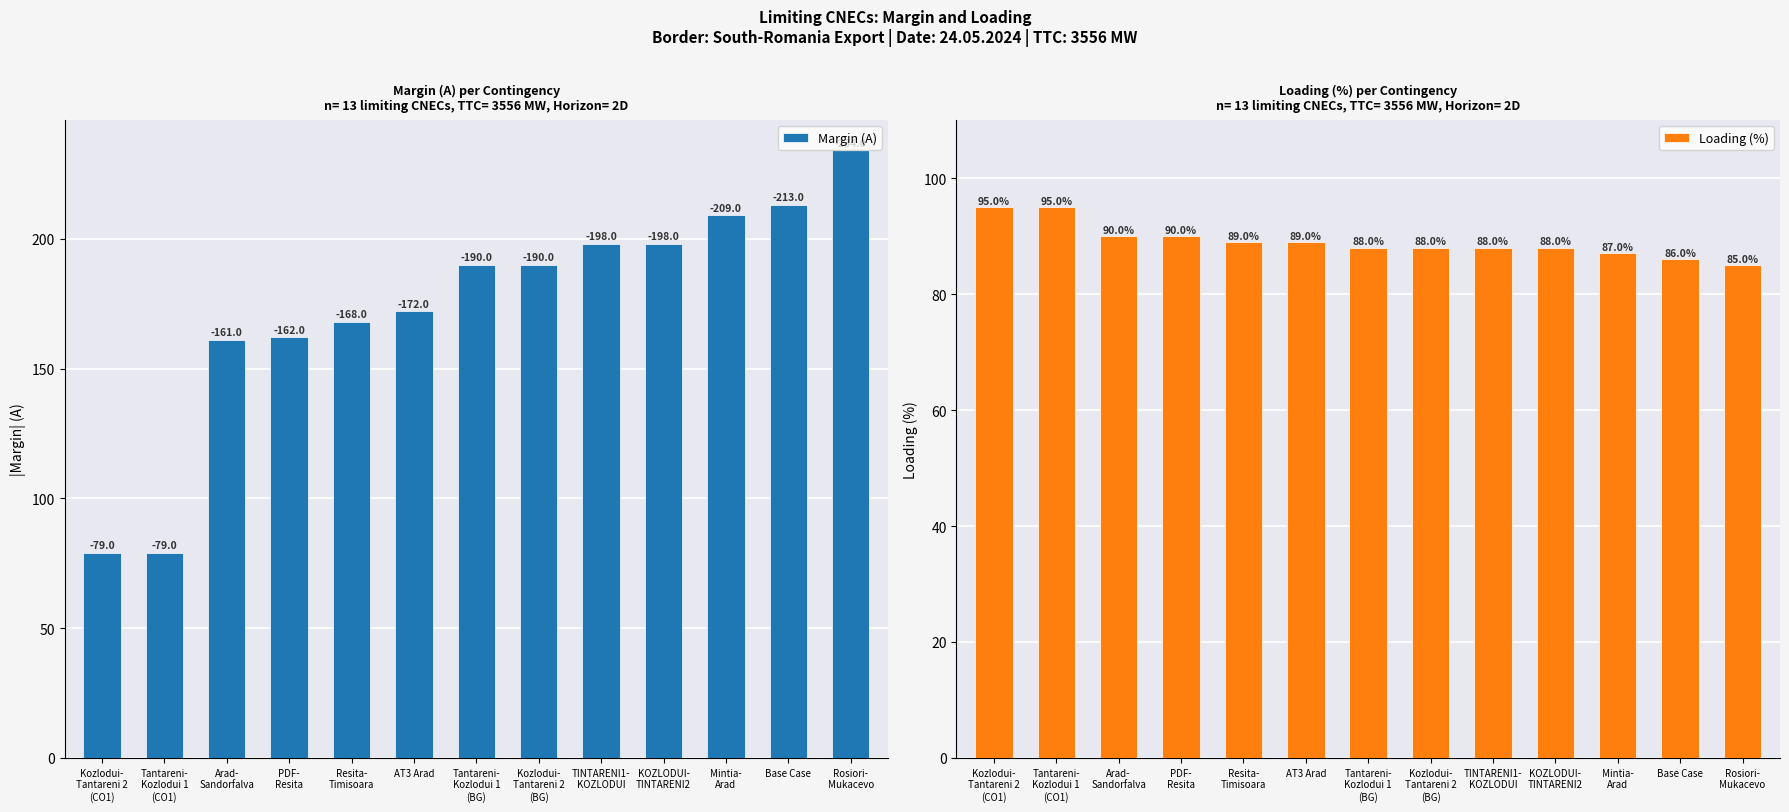

What is the label of the 7th bar from the right?

Tantareni-
Kozlodui 1
(BG)